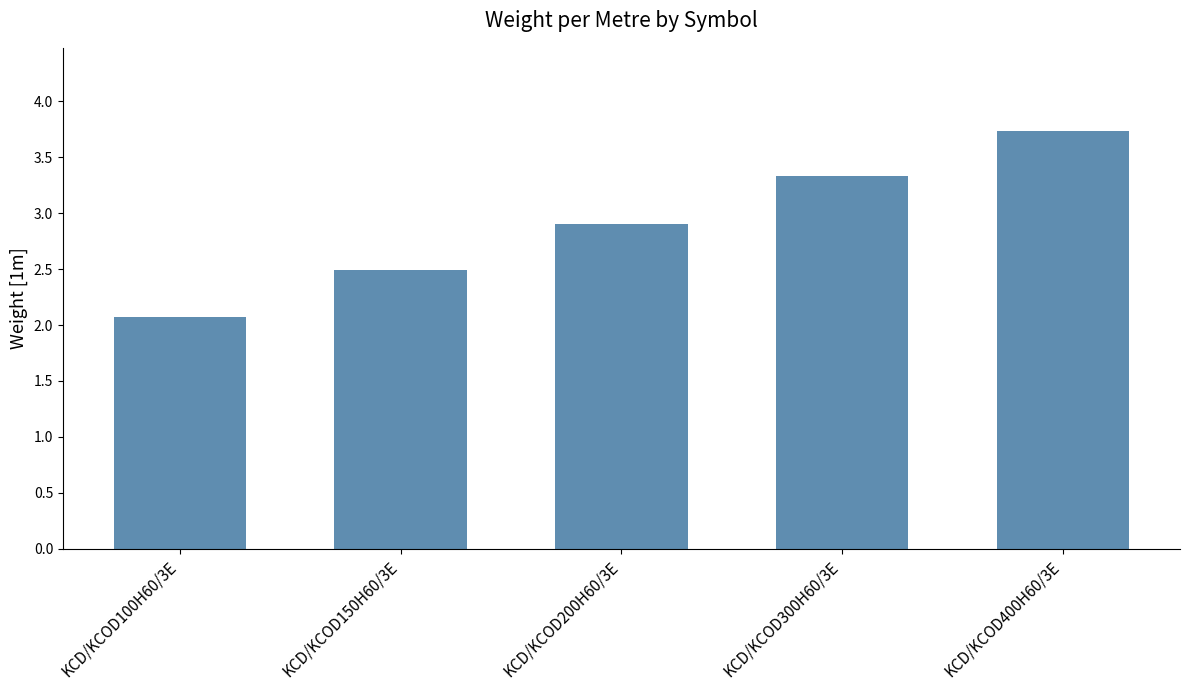

The chart shows a value of 1.4 at KCD/KCOD100H60/3E. True or false?

False